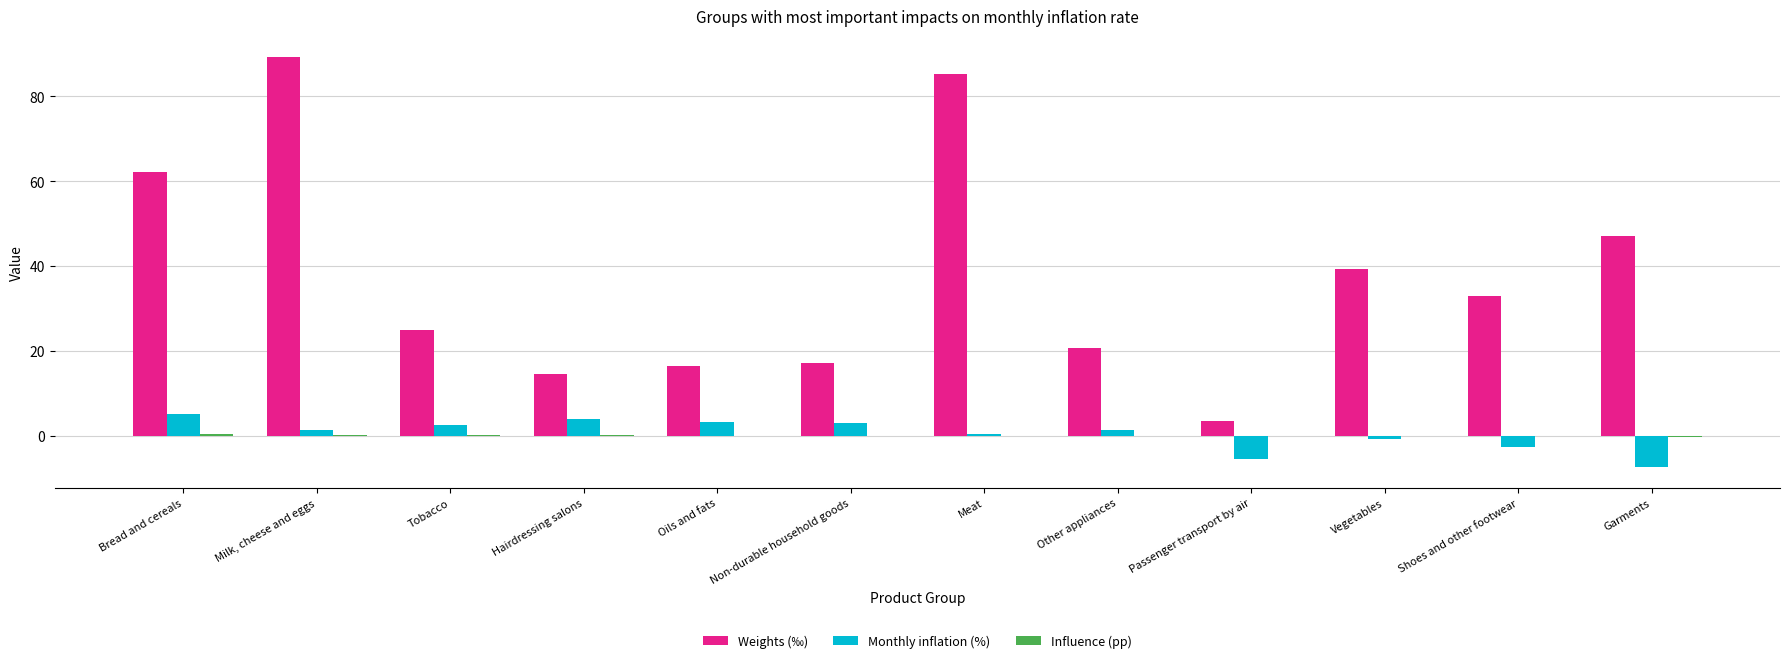

Read the Monthly inflation (%) value at Bread and cereals.

5.0